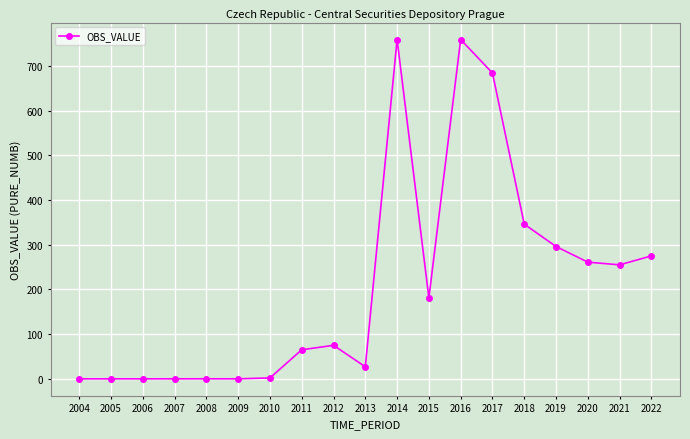

What is the sum of all values?

3985.2